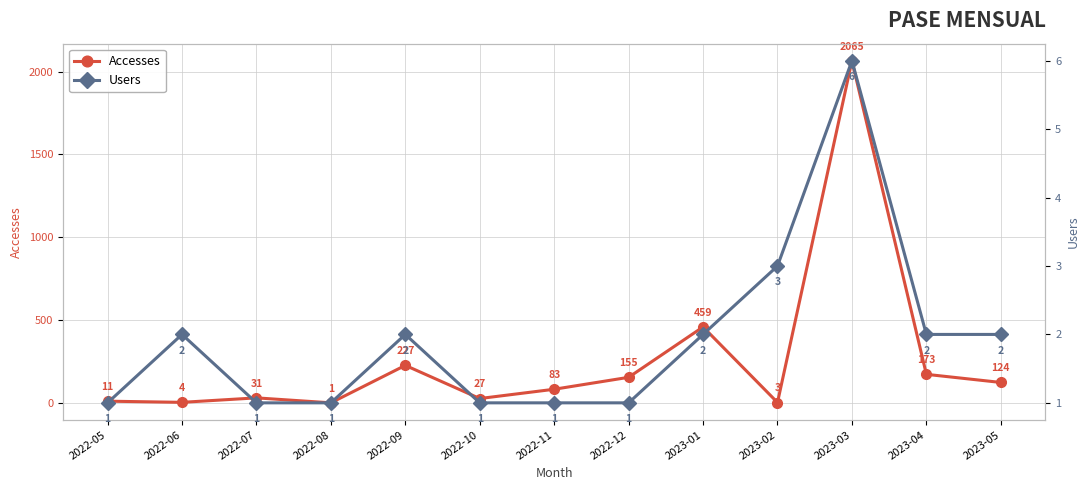

What is the label of the 13th point from the right?

2022-05